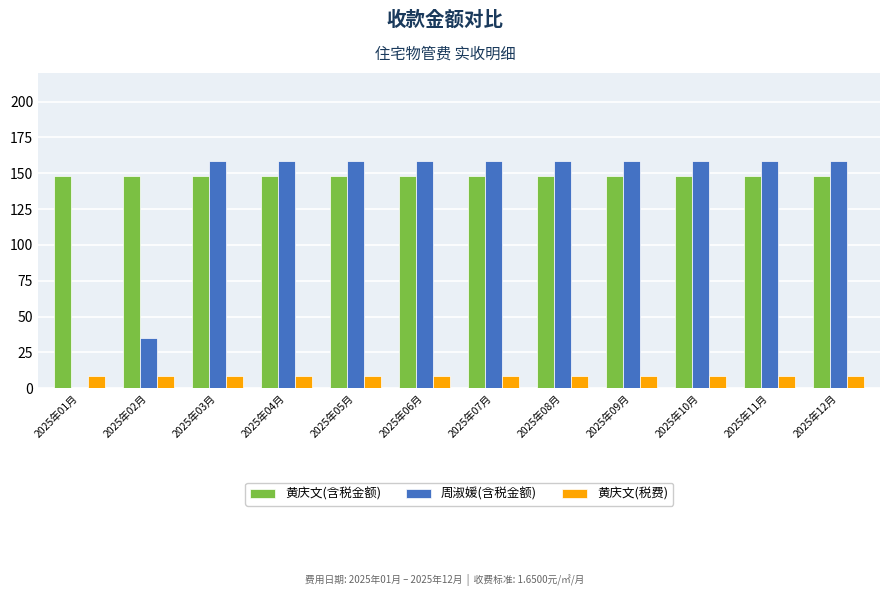

Between 2025年02月 and 2025年05月, which series saw the biggest shift?

周淑媛(含税金额)